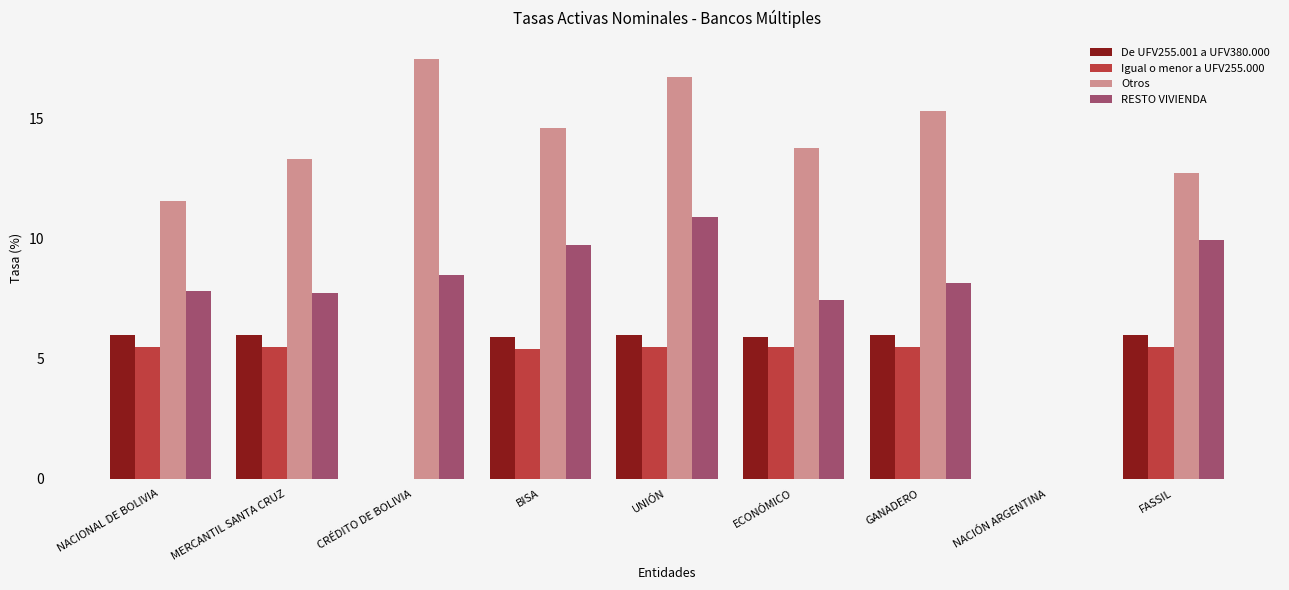

Reading left to right, extract all data points from this chart.

De UFV255.001 a UFV380.000: 6.0	6.0	0.0	5.9	6.0	5.9	6.0	0.0	6.0
Igual o menor a UFV255.000: 5.5	5.5	0.0	5.4	5.5	5.5	5.5	0.0	5.5
Otros: 11.6	13.3	17.5	14.6	16.7	13.8	15.3	0.0	12.7
RESTO VIVIENDA: 7.8	7.8	8.5	9.8	10.9	7.5	8.1	0.0	10.0